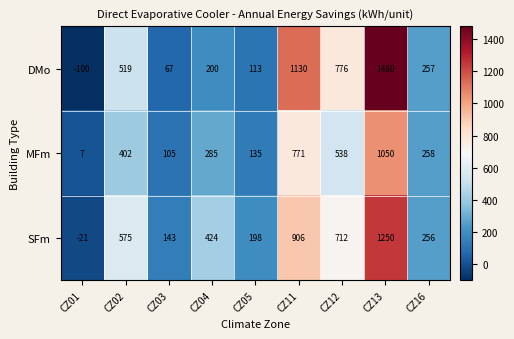

The value of DMo at CZ03 is 114. True or false?

False